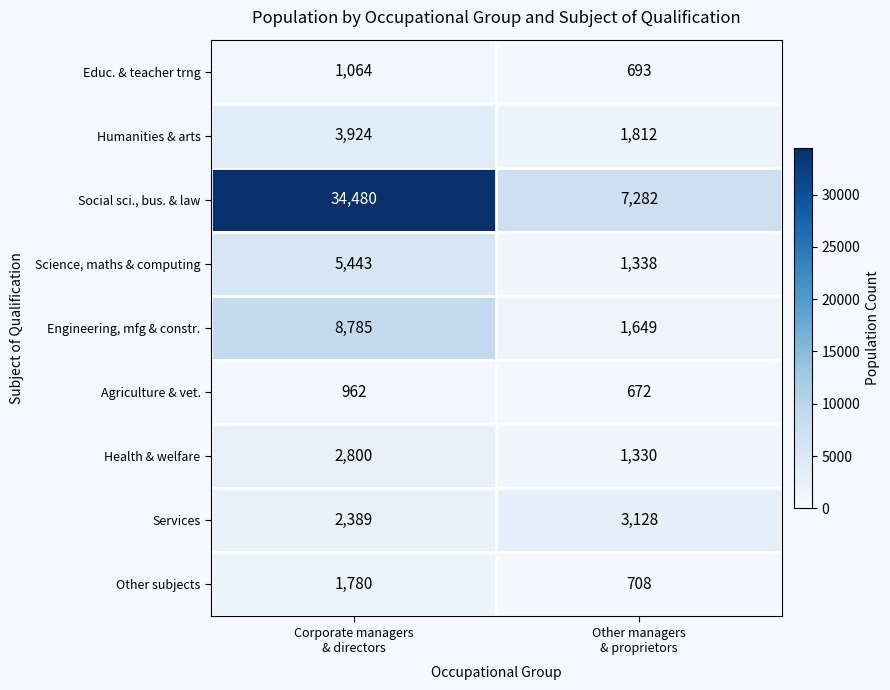

What is the sum of all Humanities & arts values?

5736